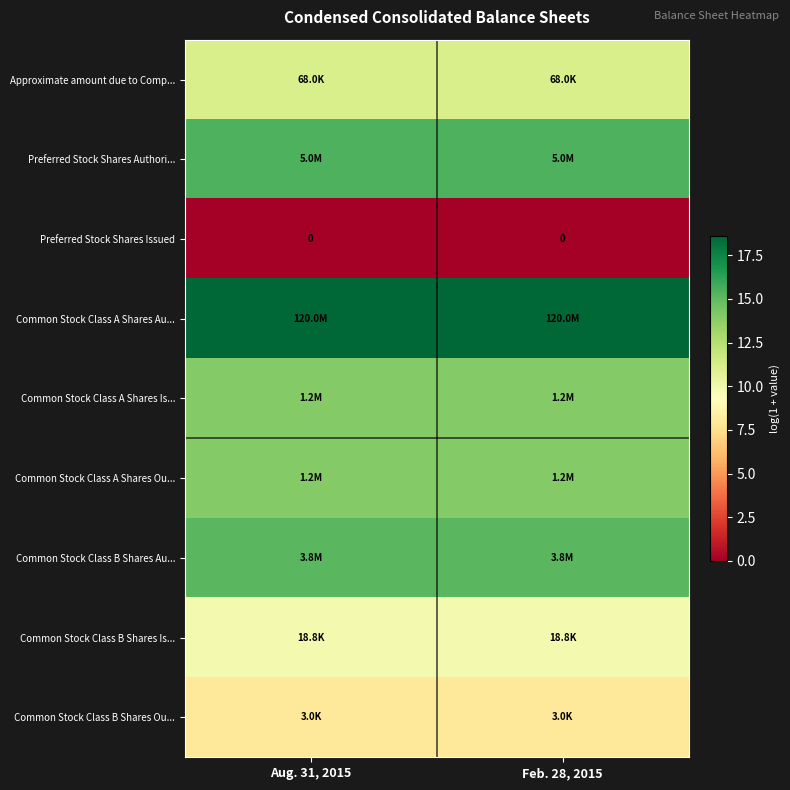

At which label is Common Stock Class B Shares Ou... closest to 7?

Aug. 31, 2015